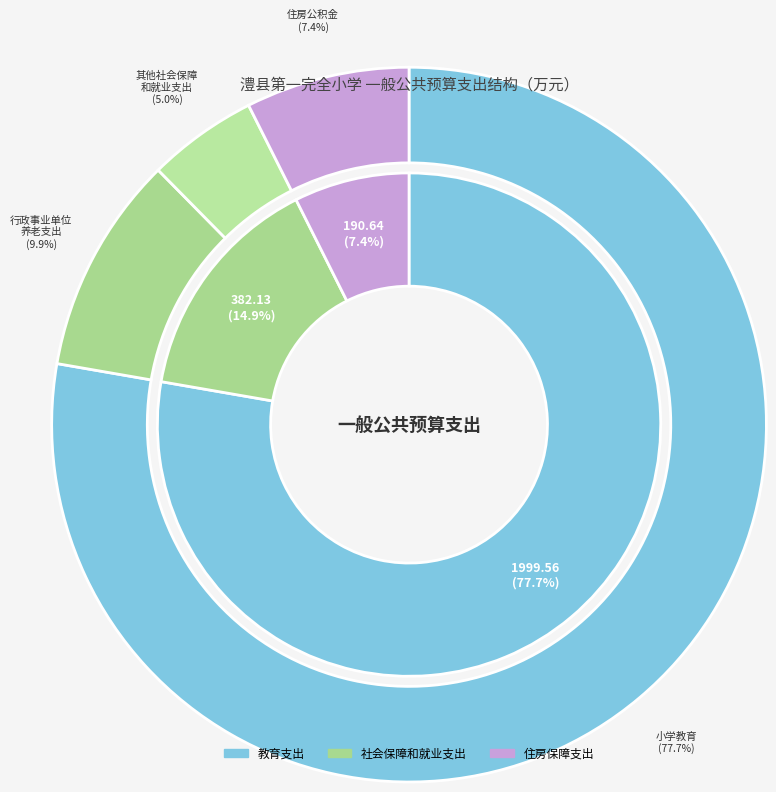

Which category accounts for the majority?

教育支出